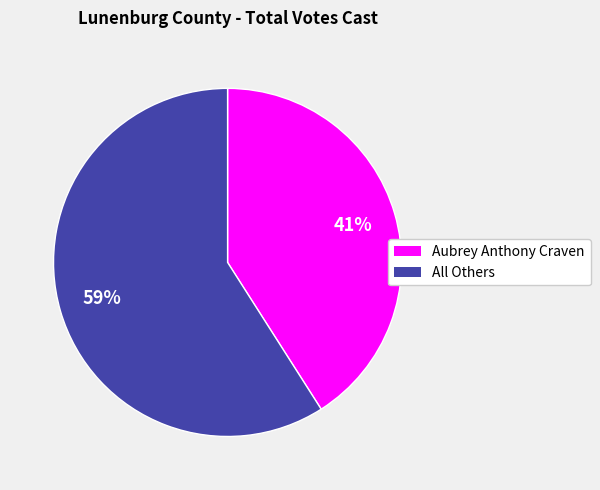

To the nearest percent, what portion does All Others represent?

59%